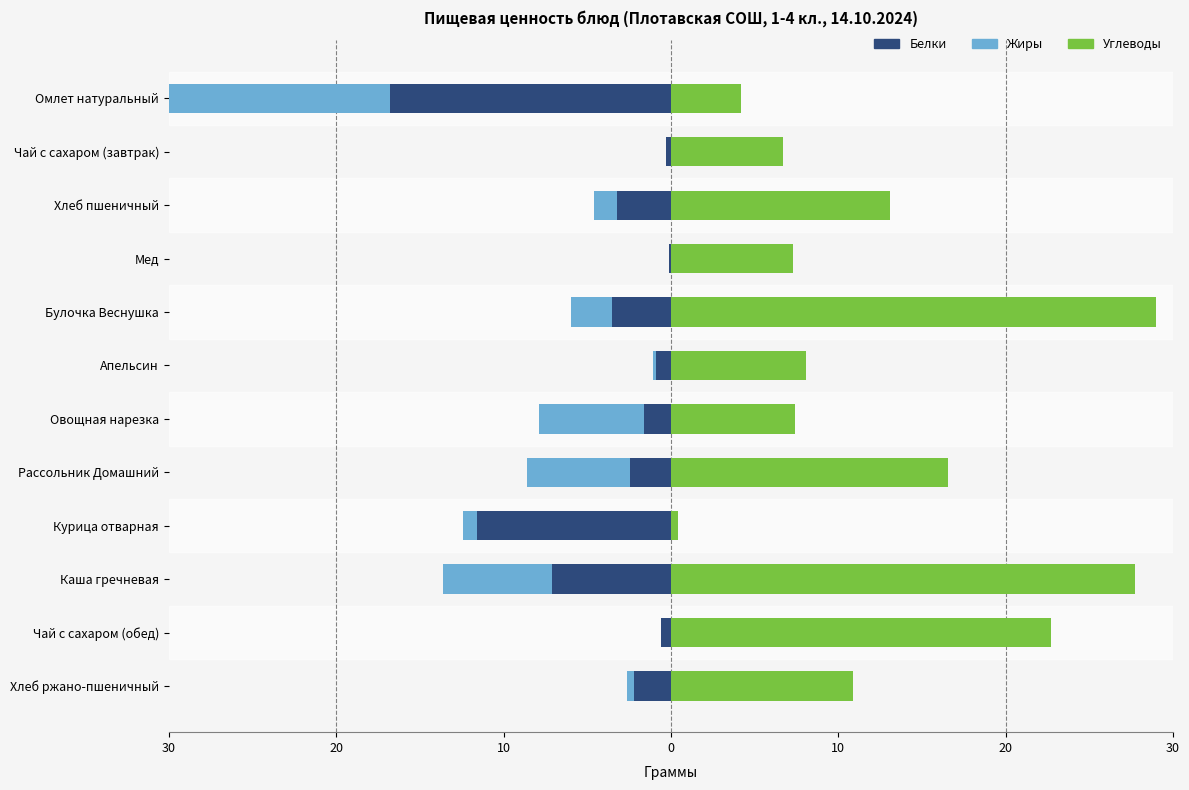

How many groups of bars are there?

12